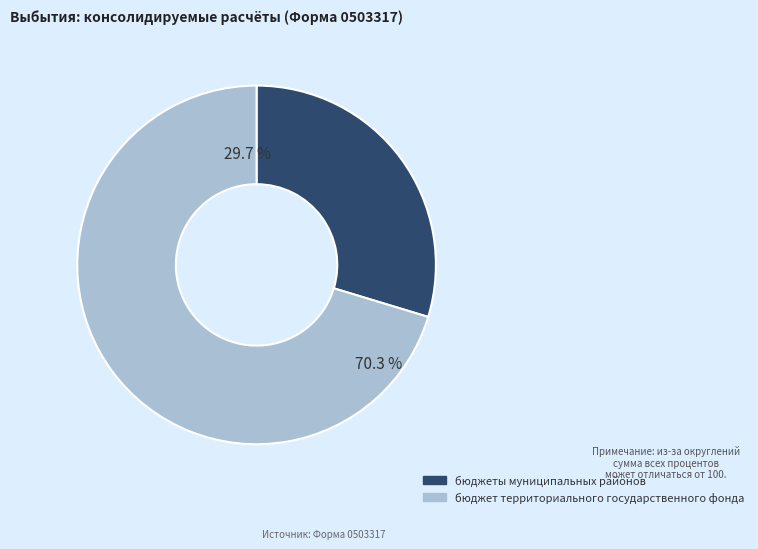

Between бюджеты муниципальных районов and бюджет территориального государственного фонда, which is larger?

бюджет территориального государственного фонда